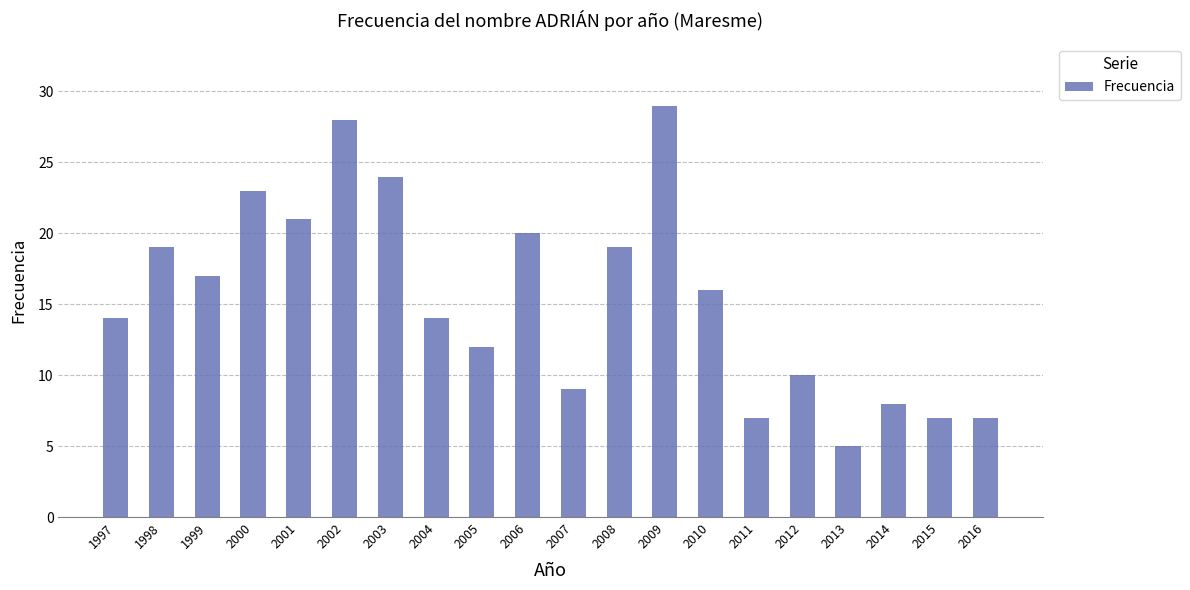

Are the bars grouped side by side (vs. stacked)?

No